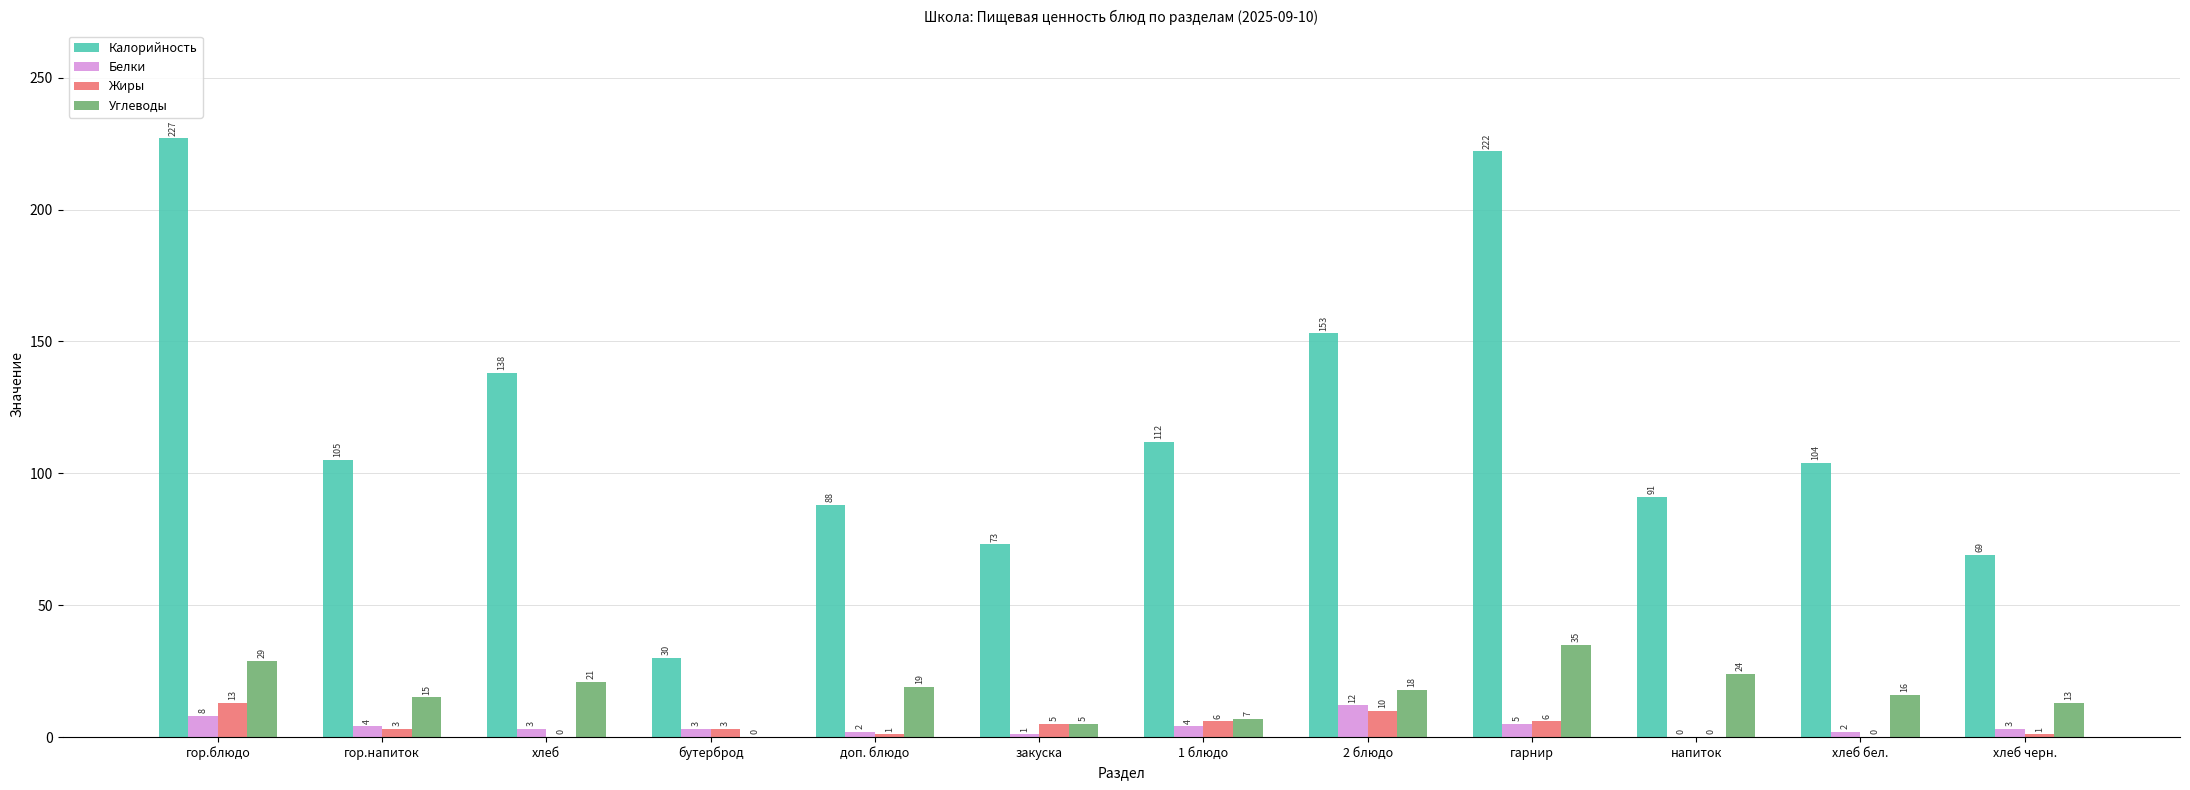

What are all the series names shown in the legend?

Калорийность, Белки, Жиры, Углеводы